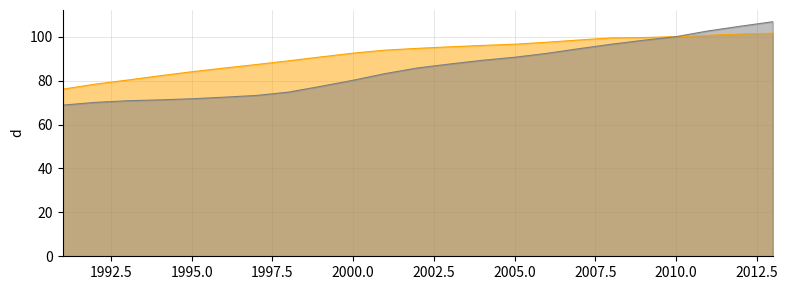

True or false: Intellectual property products has a value of 23.6 at 1996.

False